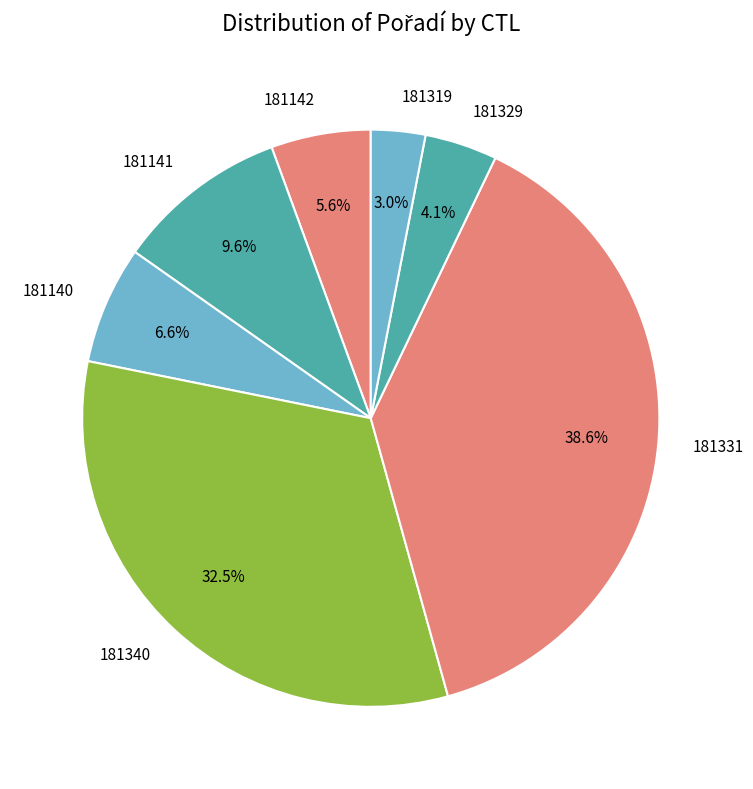

What is the smallest slice in the pie chart?

181319